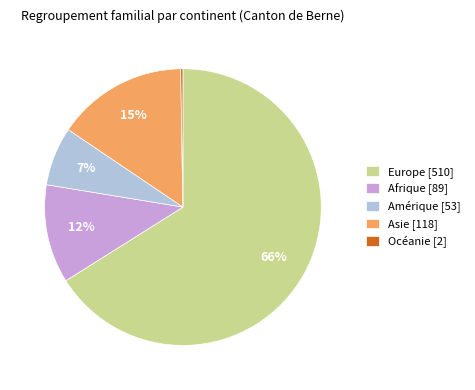

To the nearest percent, what portion does Afrique [89] represent?

12%